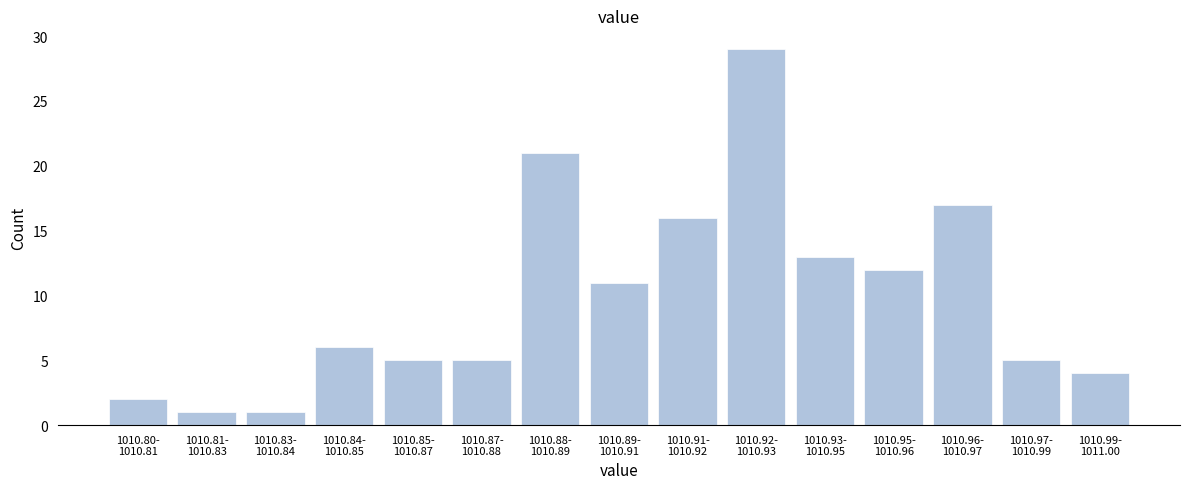

Reading left to right, list all the values displayed in this chart.

2	1	1	6	5	5	21	11	16	29	13	12	17	5	4